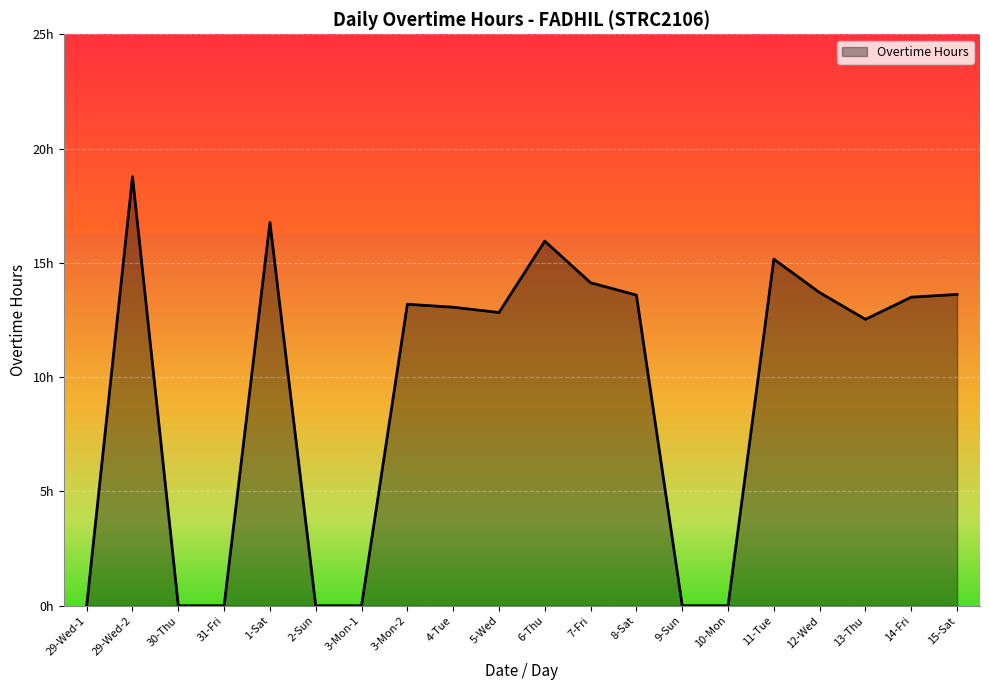

Does the chart display data point markers on the line(s)?

No